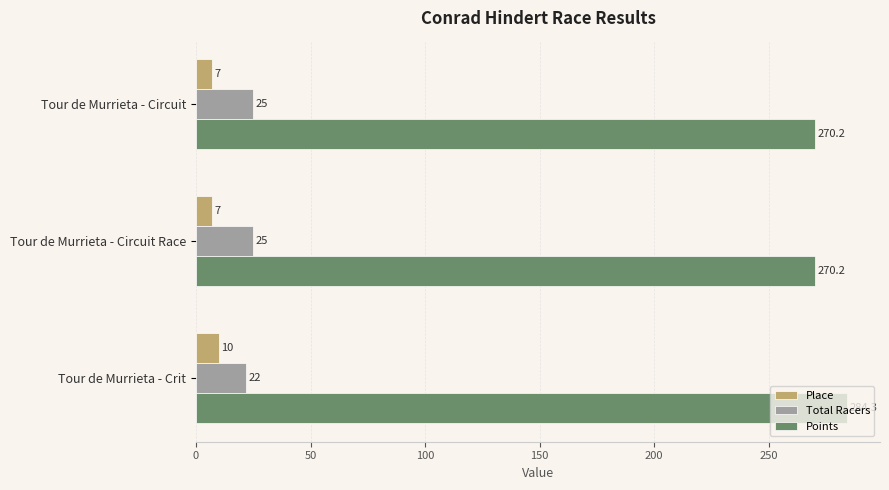

At which category is the sum across all series the highest?

Tour de Murrieta - Crit